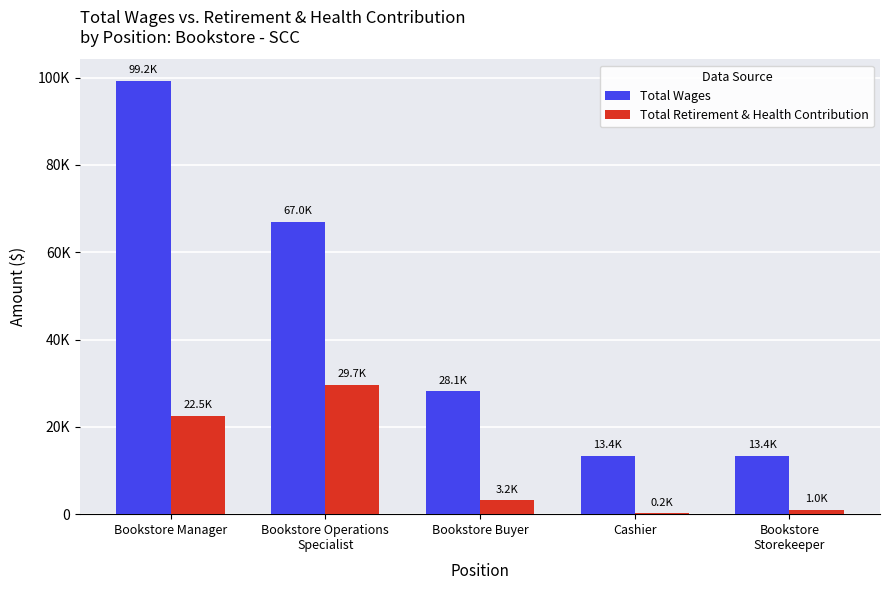

Is the value of Total Wages at Bookstore
Storekeeper greater than the value of Total Retirement & Health Contribution at Bookstore
Storekeeper?

Yes